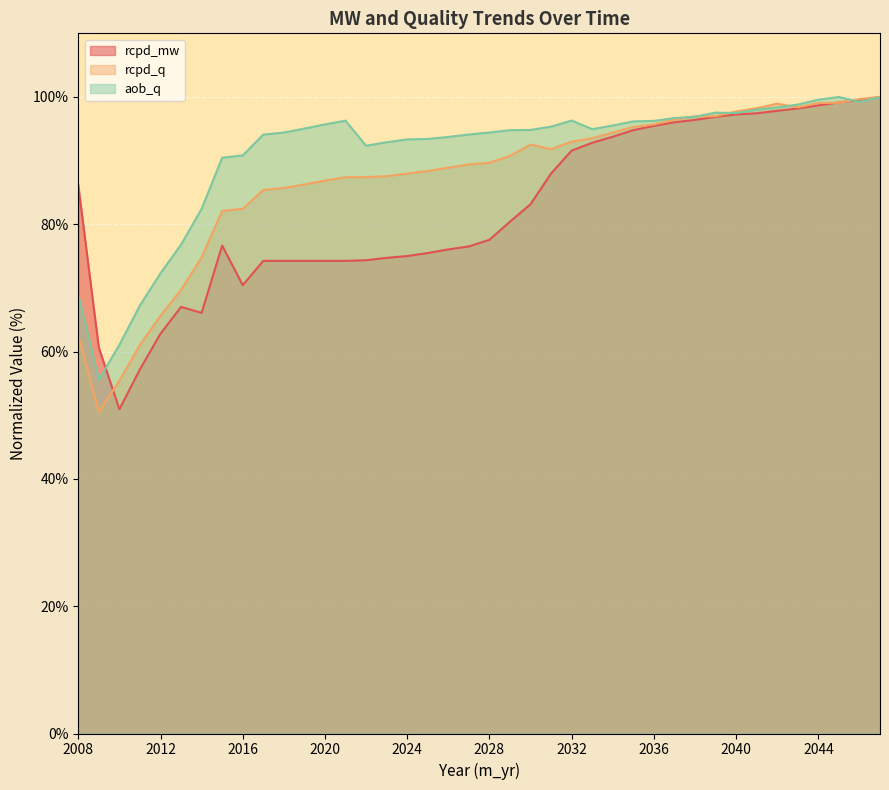

What is the spread (max minus min) of values at 2032?

4.7